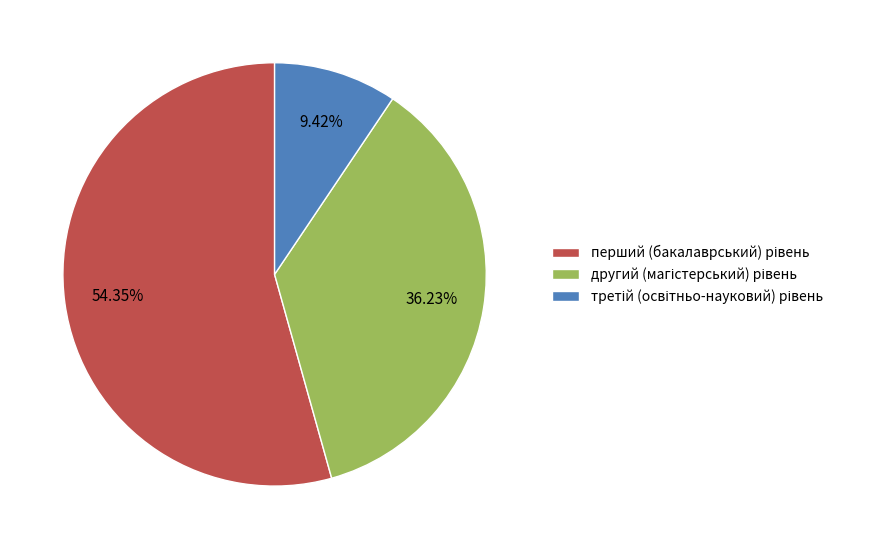

Is there a majority slice in this chart?

Yes